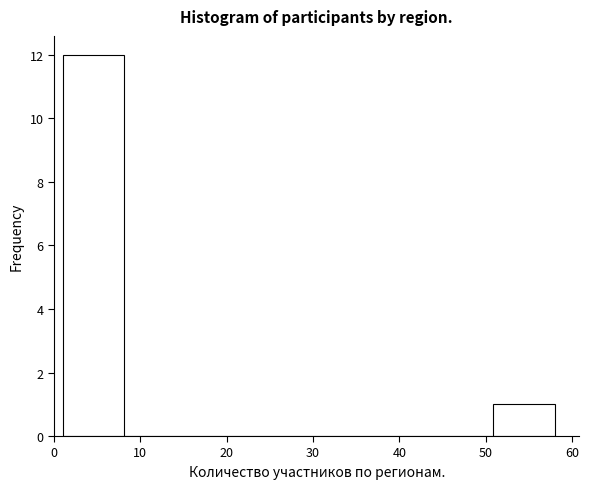

How tall is the bar that spans 51 to 58 on the x-axis? Neither the bar edges nor the heights are printed on the chart, so give them approximately, as read against the axes.

1